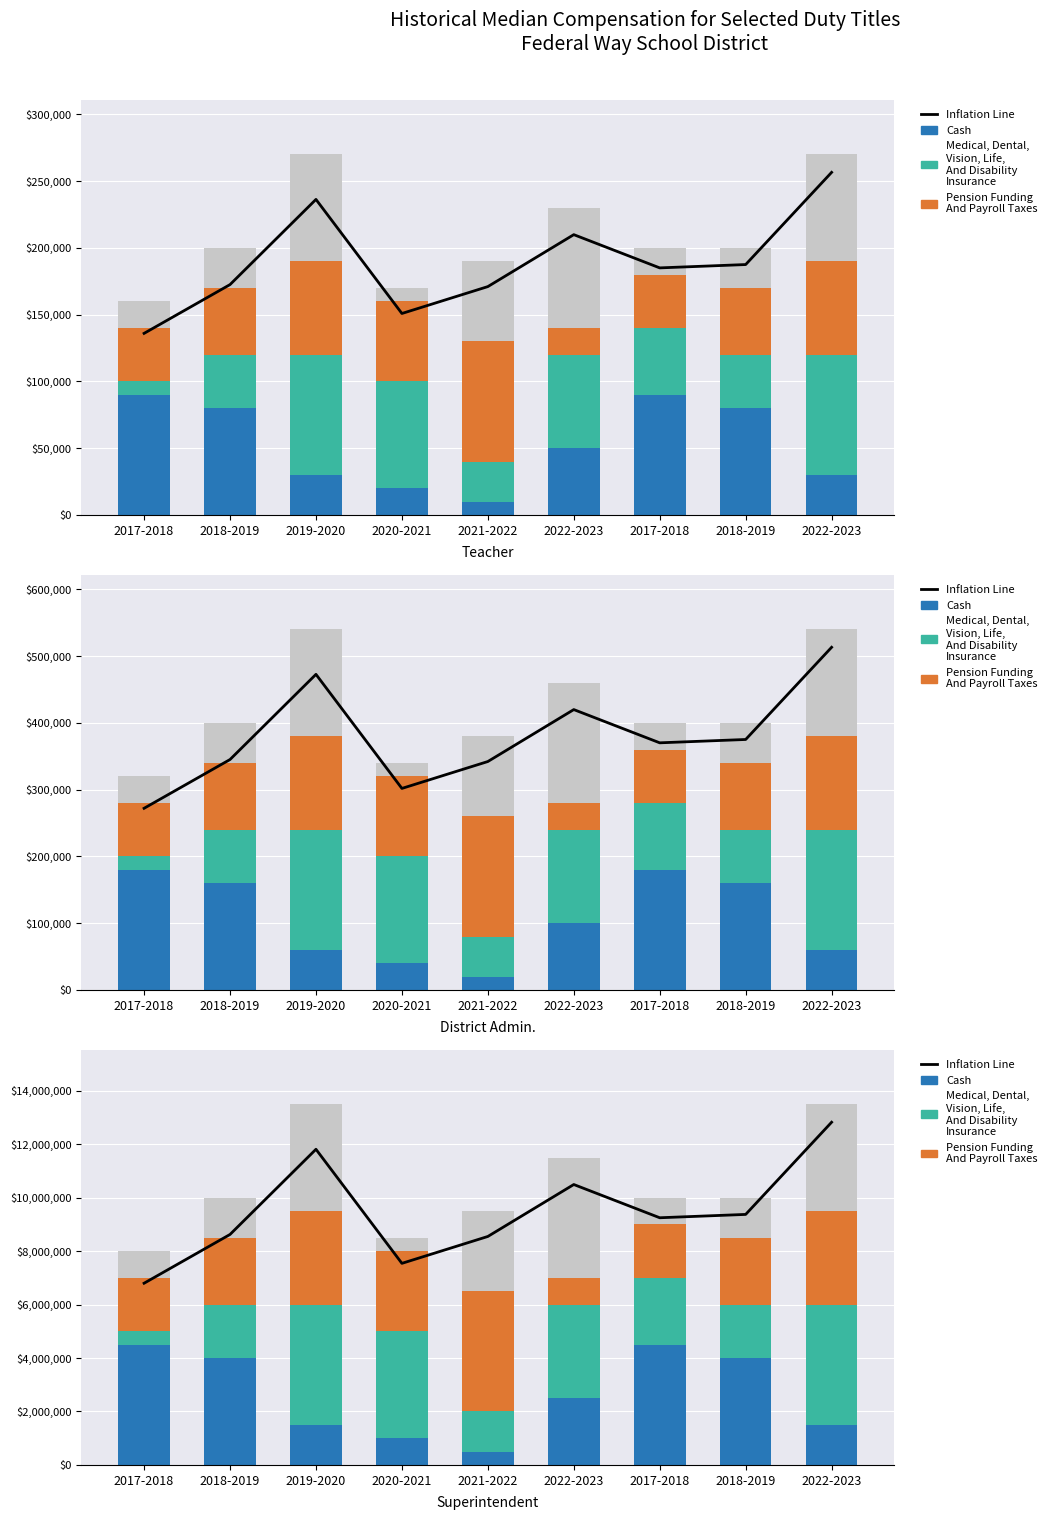

Reading left to right, list all the values displayed in this chart.

Inflation Line: 6800000	8625000	11812500	7543750	8550000	10493750	9250000	9375000	12825000
Cash: 4500000	4000000	1500000	1000000	500000	2500000	4500000	4000000	1500000
Medical, Dental,
Vision, Life,
And Disability
Insurance: 500000	2000000	4500000	4000000	1500000	3500000	2500000	2000000	4500000
Pension Funding
And Payroll Taxes: 2000000	2500000	3500000	3000000	4500000	1000000	2000000	2500000	3500000
Other: 1000000	1500000	4000000	500000	3000000	4500000	1000000	1500000	4000000